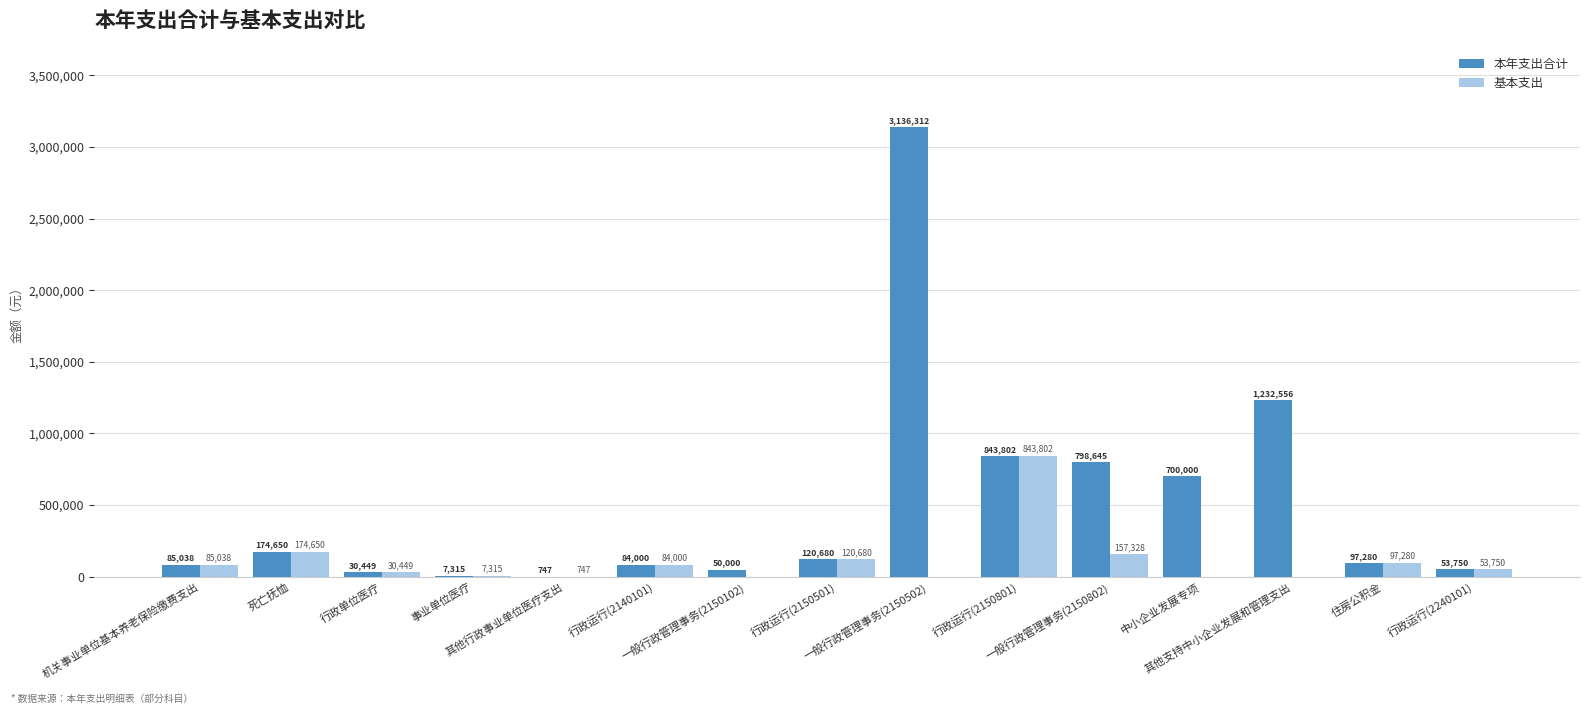

What is the average value of the 本年支出合计 series?

494348.3